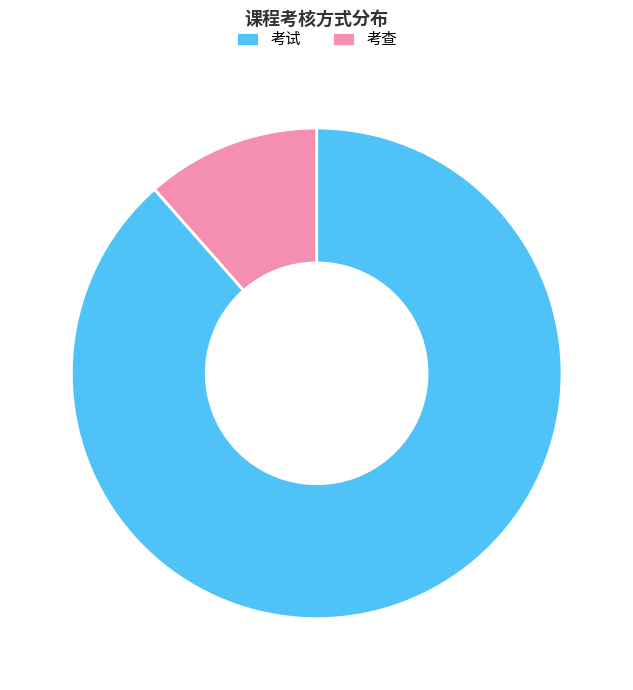

Combined, do 考试 and 考查 account for over 50%?

Yes